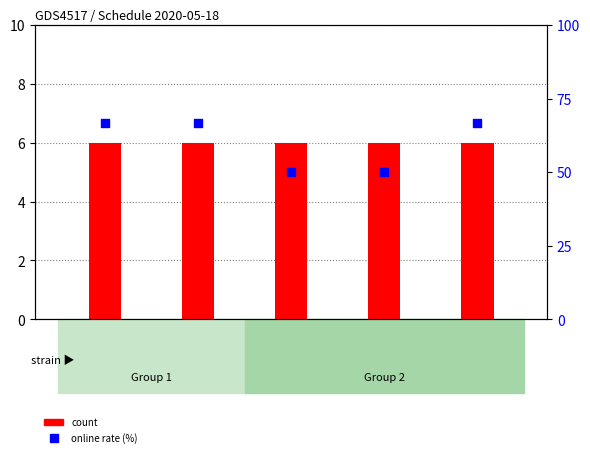

What is the total value across all series at 3А?

72.7